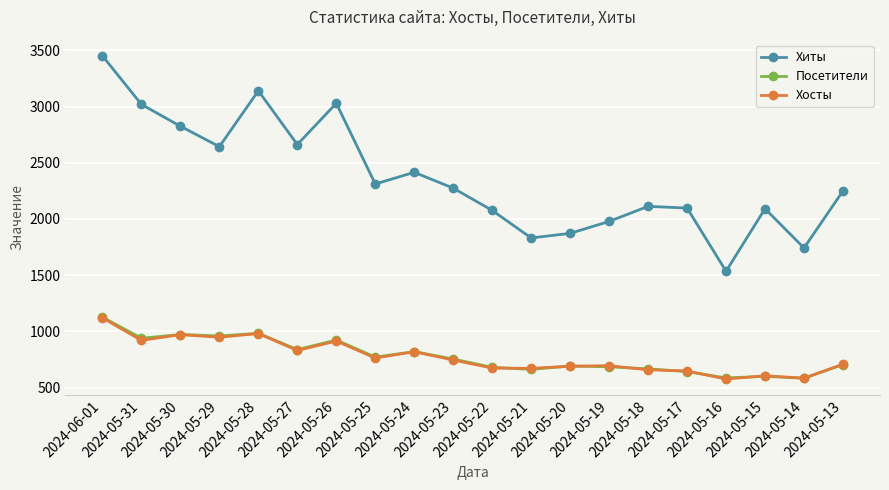

At which category does Хиты reach its first local peak?

2024-05-28